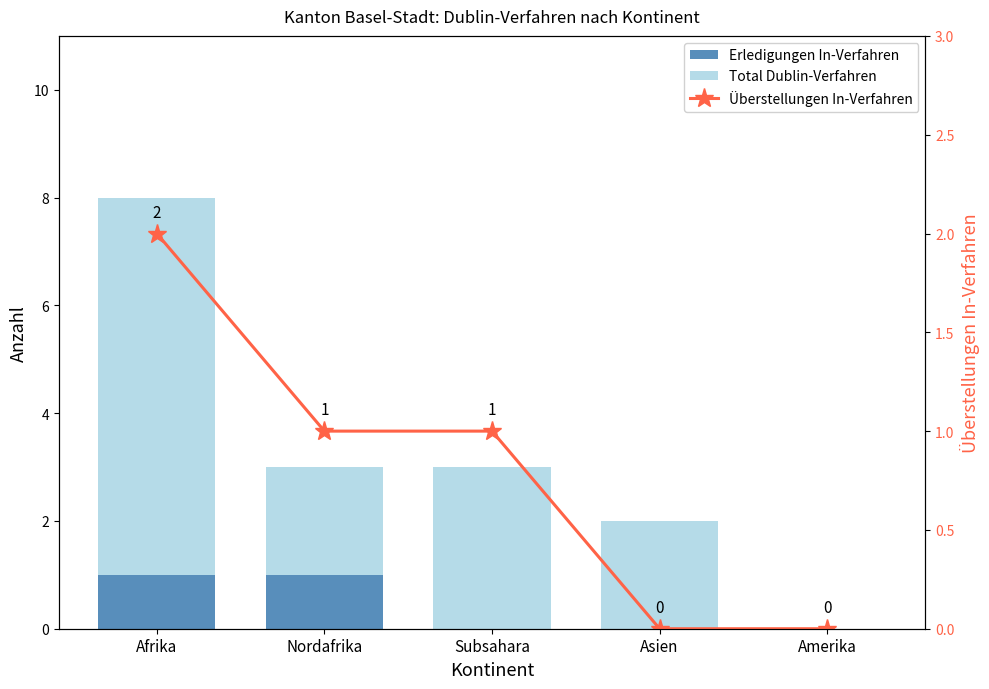

How many positive values does the Erledigungen In-Verfahren series have?

2